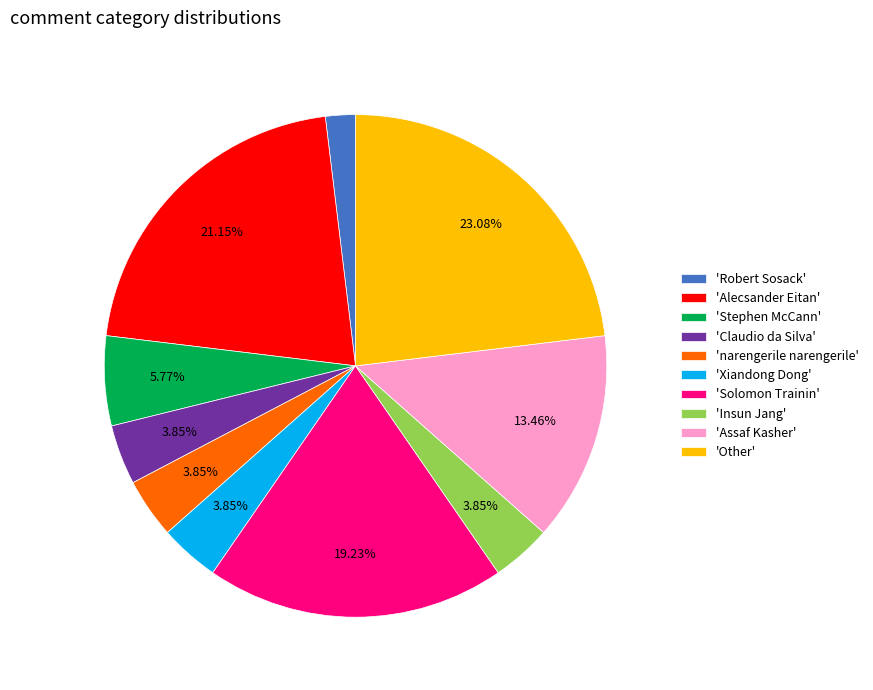

Does any single category account for the majority?

No